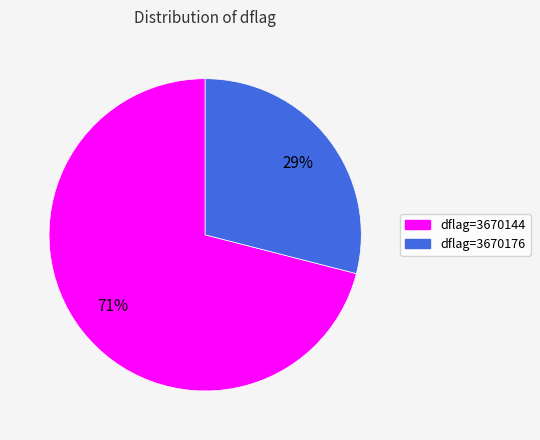

Rank the categories by value from highest to lowest.

dflag=3670144, dflag=3670176